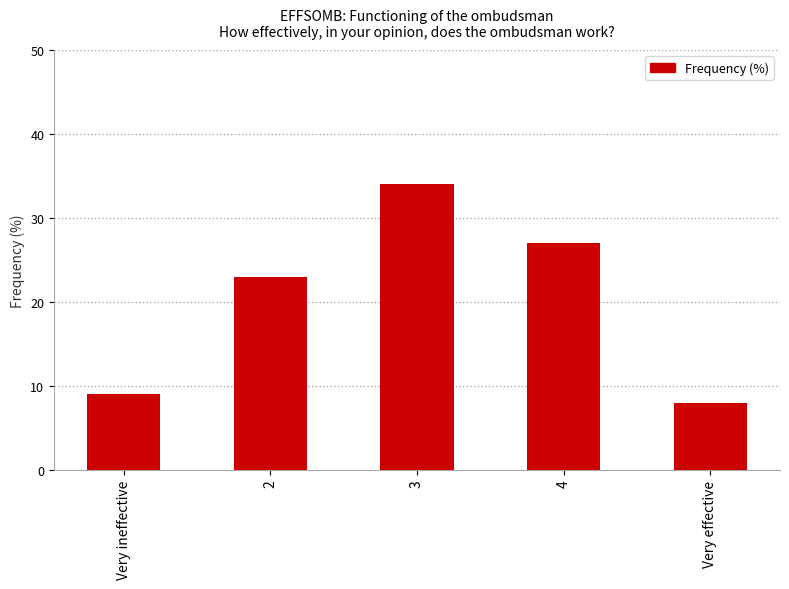

How many data points does each series have?

5